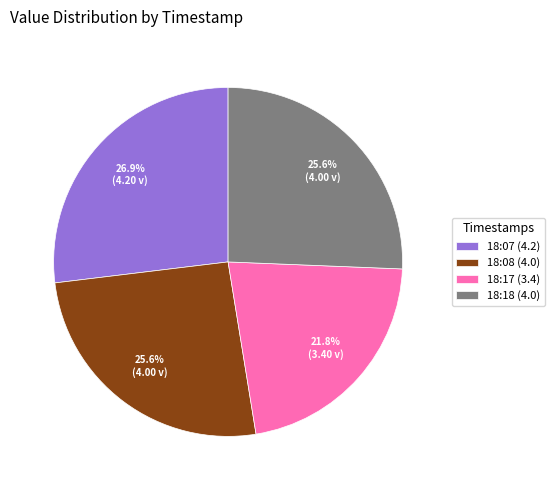

How many segments does this pie chart have?

4